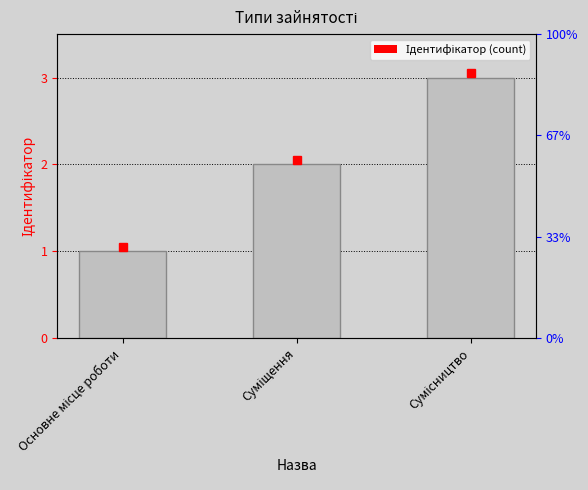

What is the approximate value at Основне місце роботи?

1